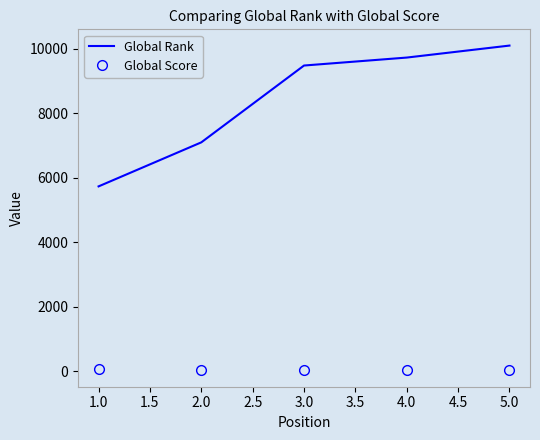

List the series in order of their overall mean, highest first.

Global Rank, Global Score